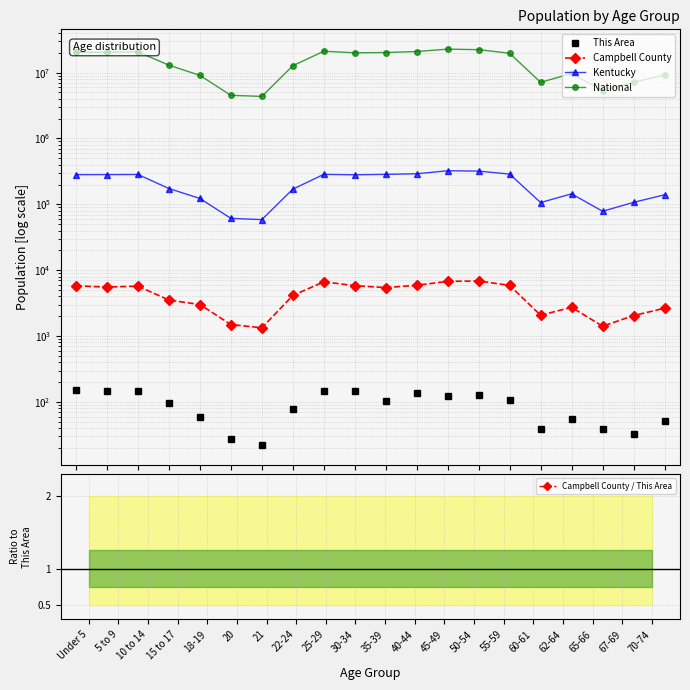

What is the total value across all series at 18-19?

9212044.2